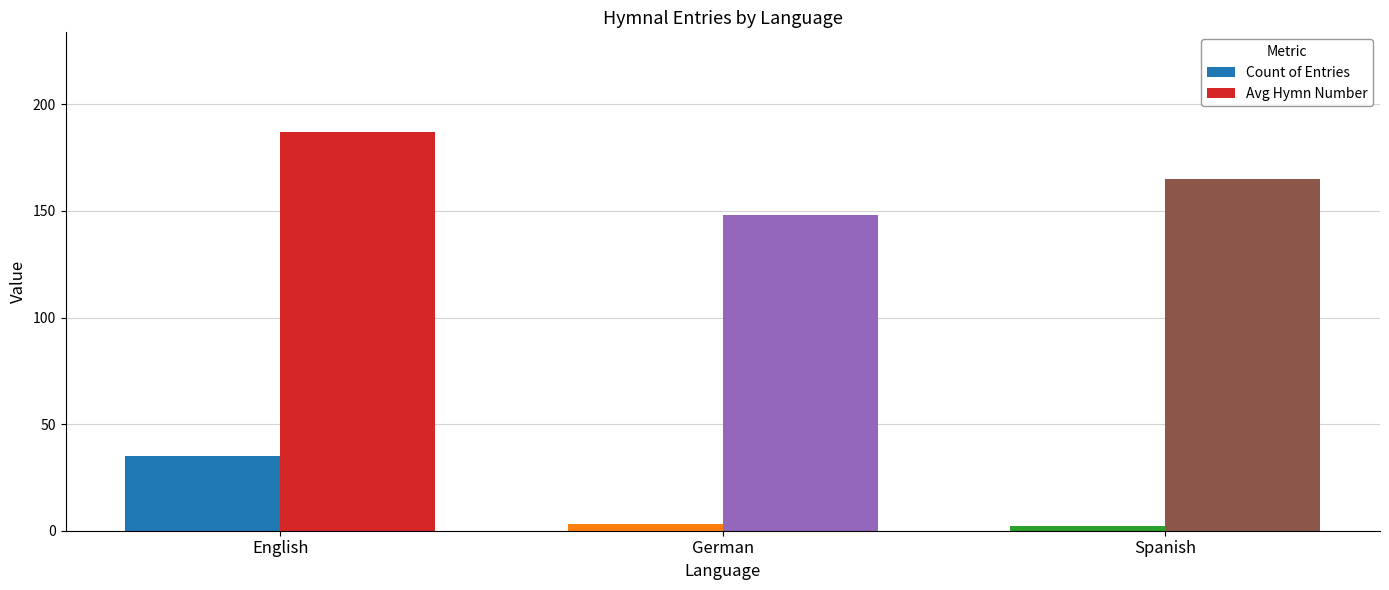

At which label does Avg Hymn Number reach its peak?

English